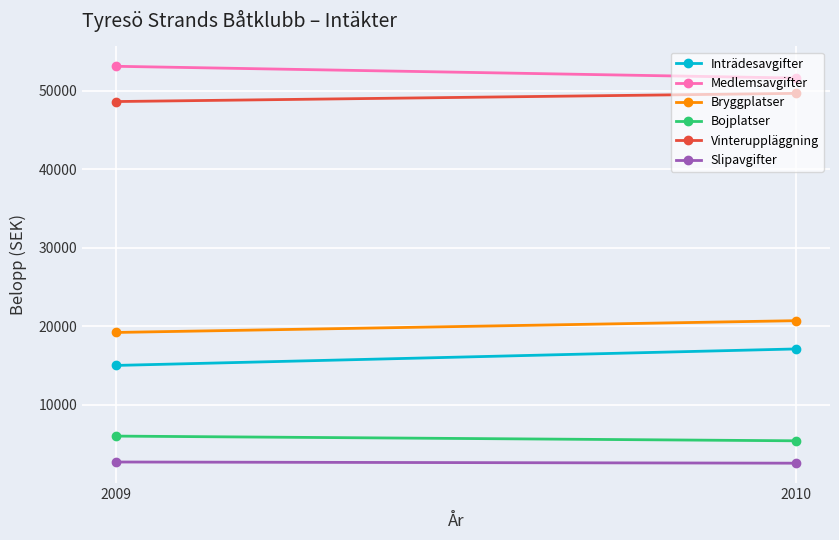

The value of Bojplatser at 2010 is 5400. True or false?

True